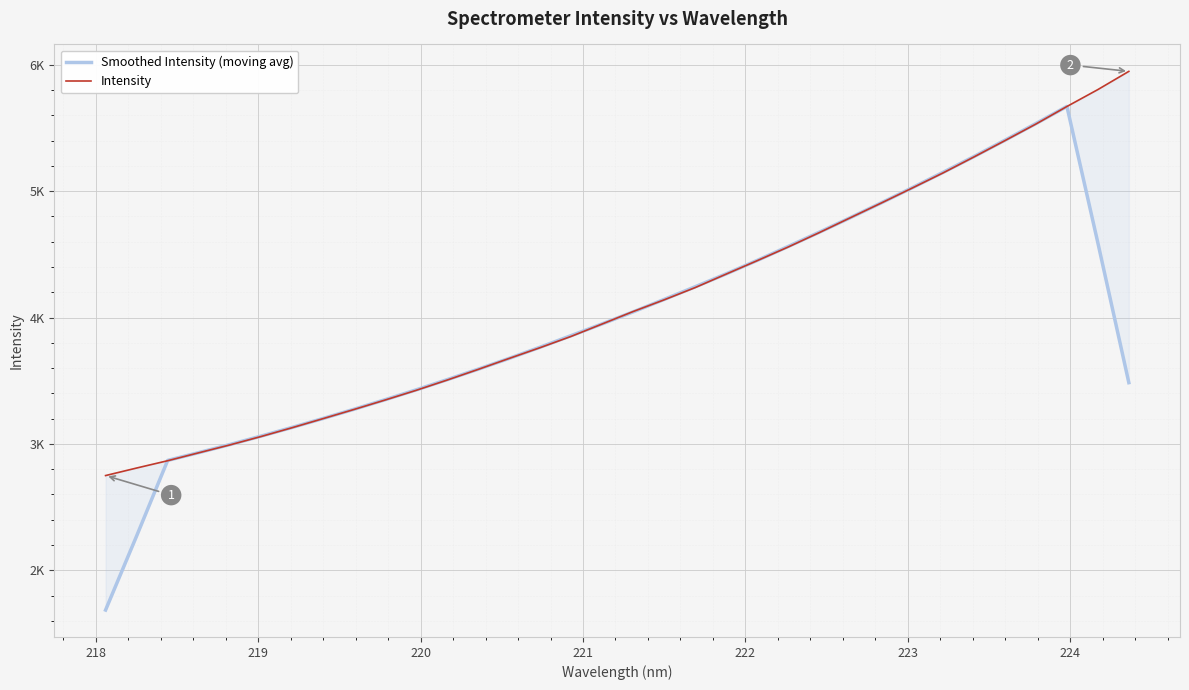

What is the difference between the maximum and minimum values in the Smoothed Intensity (moving avg) series?

3985.9